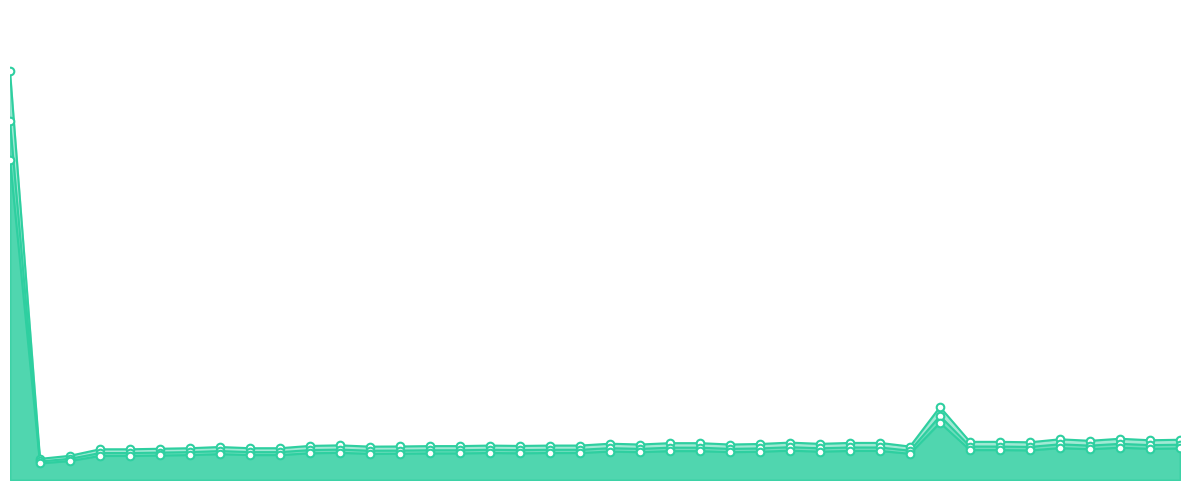

Which series has the largest Y range (max minus min)?

Total